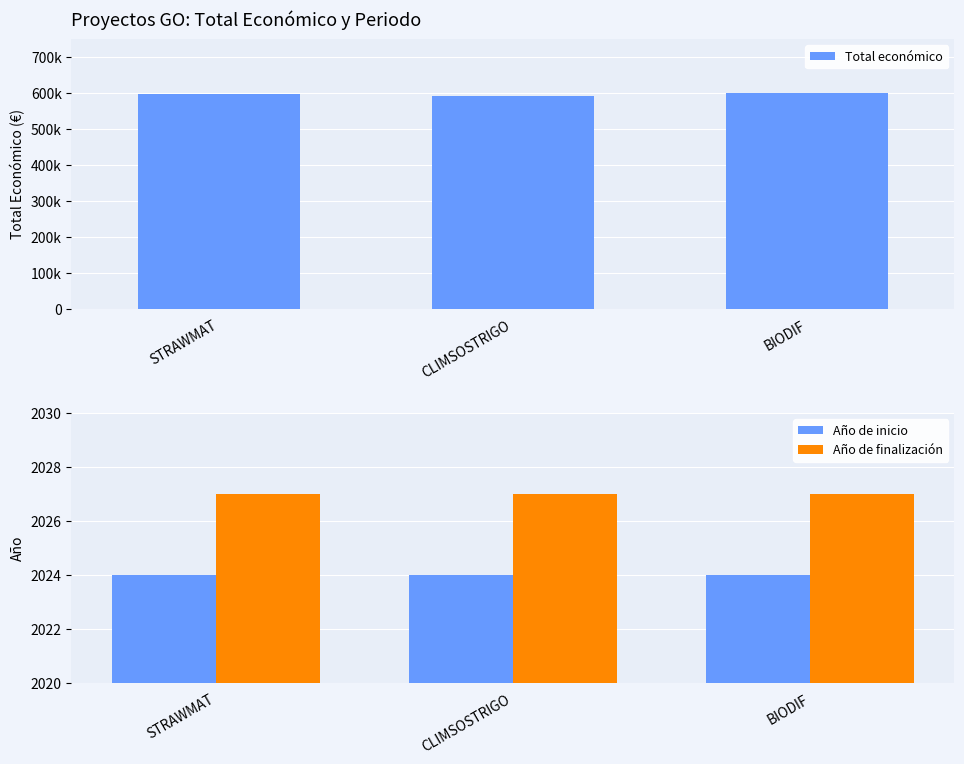

What is the difference between the Total económico values at STRAWMAT and CLIMSOSTRIGO?

6608